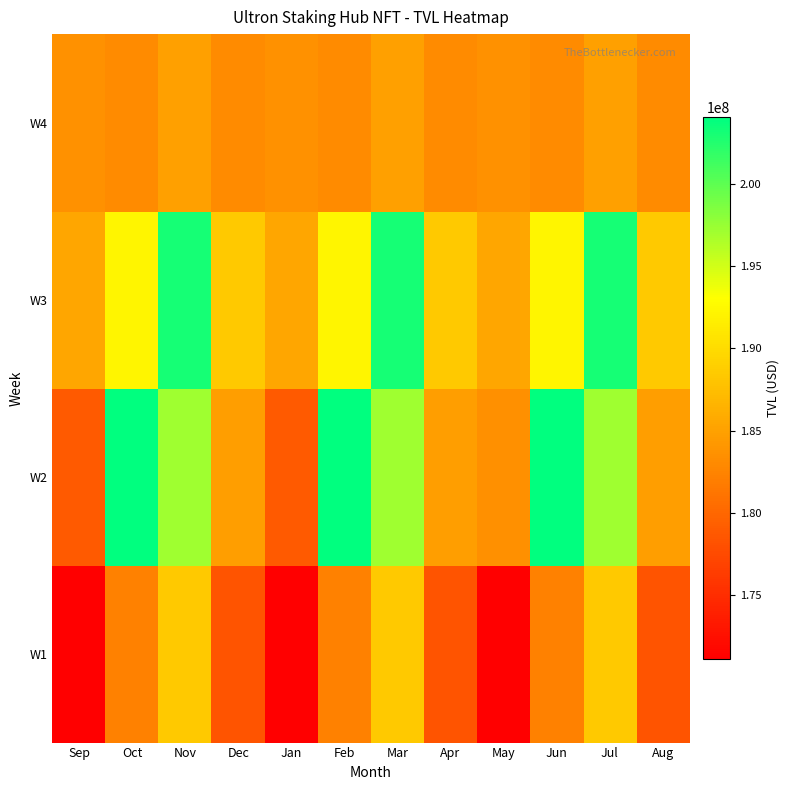

What is the difference between the highest and lowest values at Apr?

10122711.4